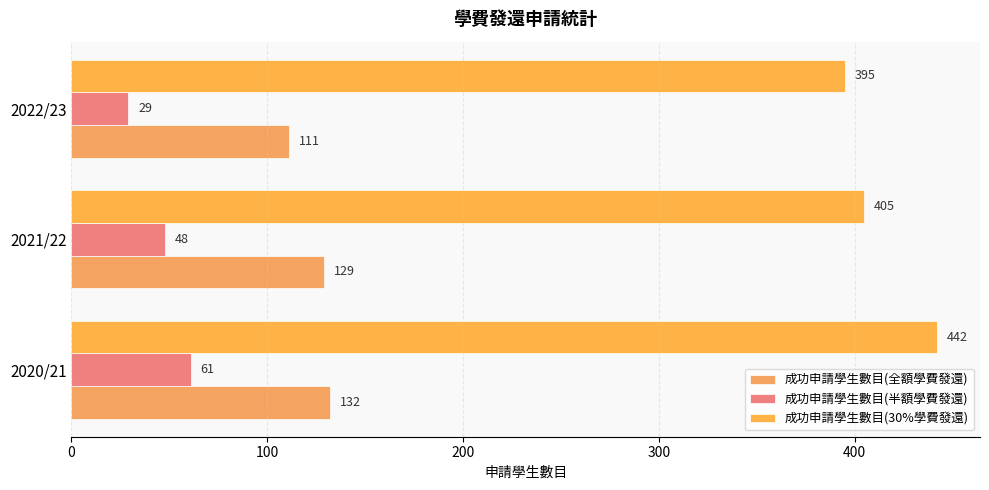

How many series are shown in this chart?

3